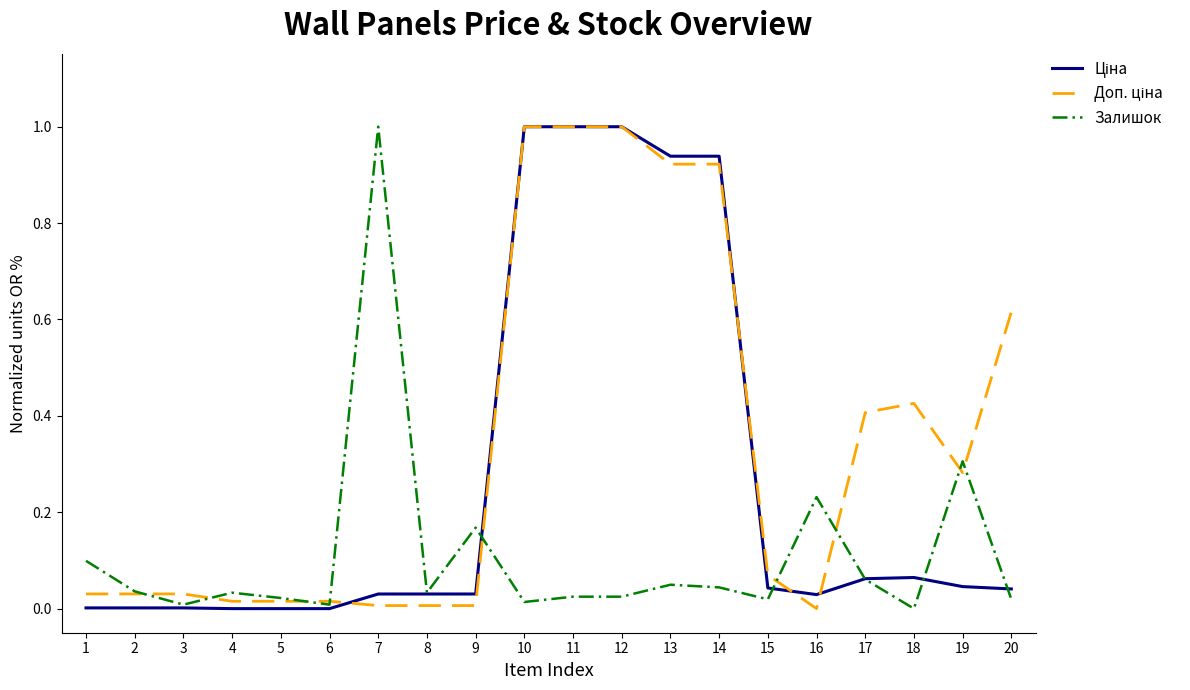

At which label does Залишок reach its peak?

7